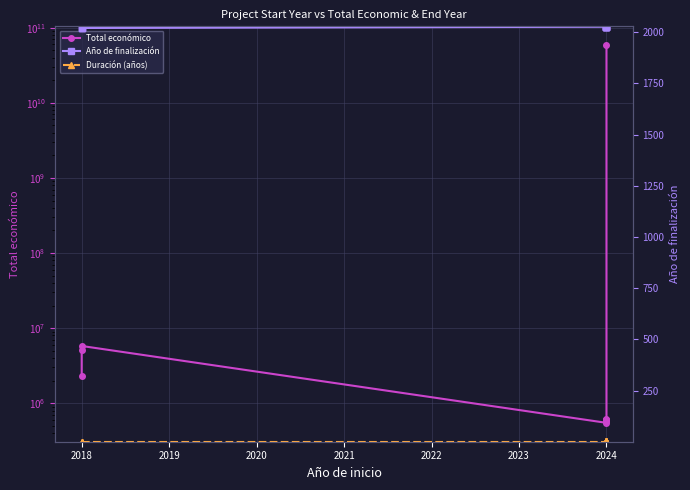

Reading left to right, extract all data points from this chart.

Total económico: 2296067	5187255	5792221	548889	571965	598139	599792	600000	615375	58462941715
Año de finalización: 2020	2020	2020	2026	2027	2027	2027	2027	2027	2027
Duración (años): 2	2	2	2	3	3	3	3	3	3